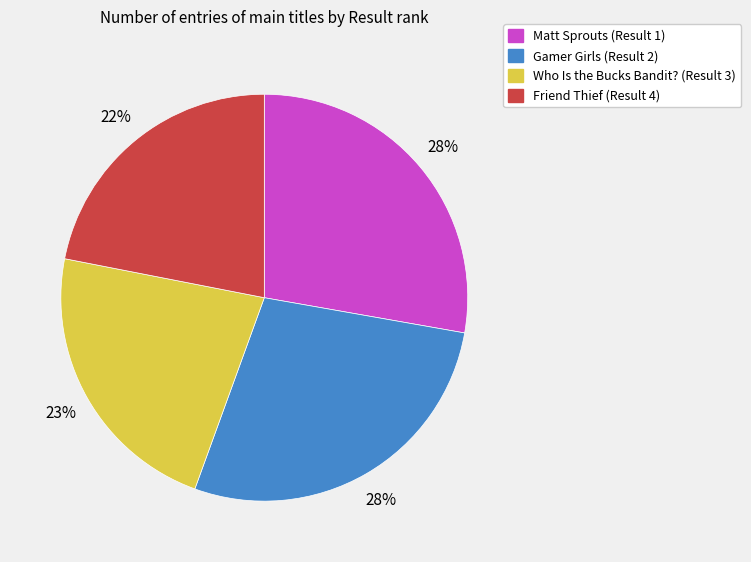

To the nearest percent, what is the average slice percentage?

25%